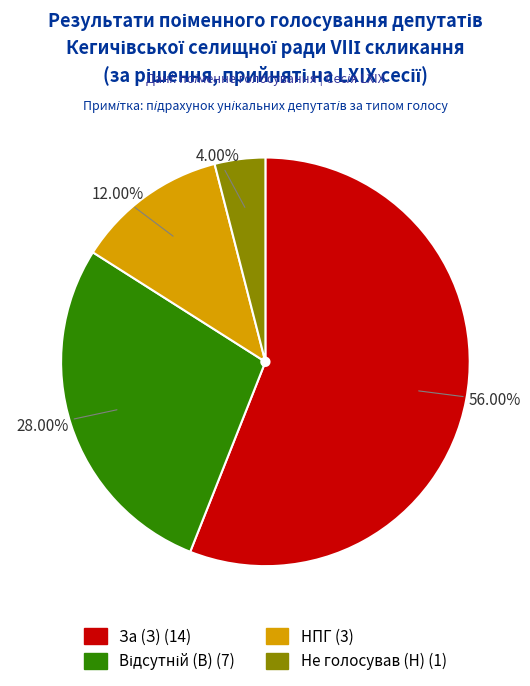

To the nearest percent, what is the average slice percentage?

25%